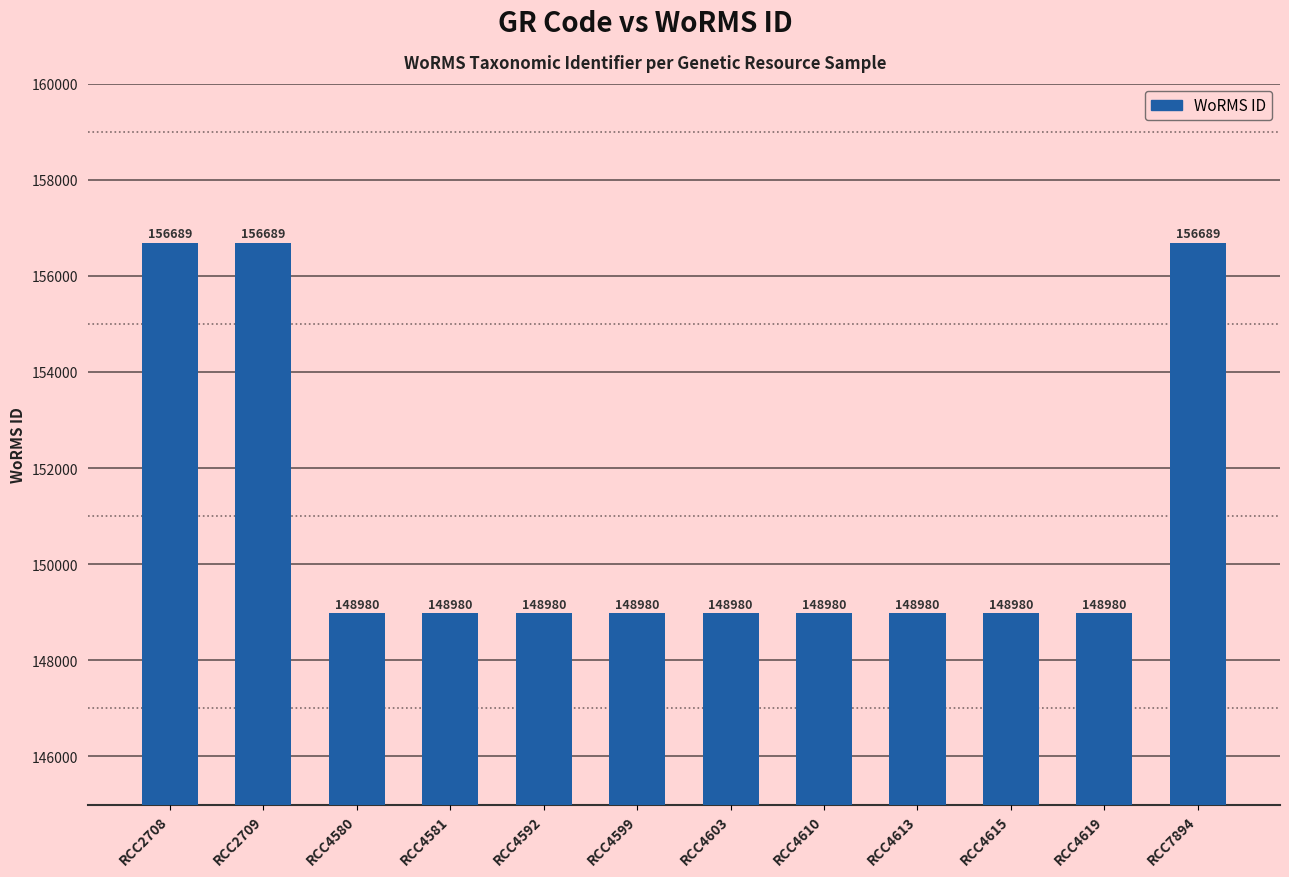

What is the approximate value at RCC7894?

156689